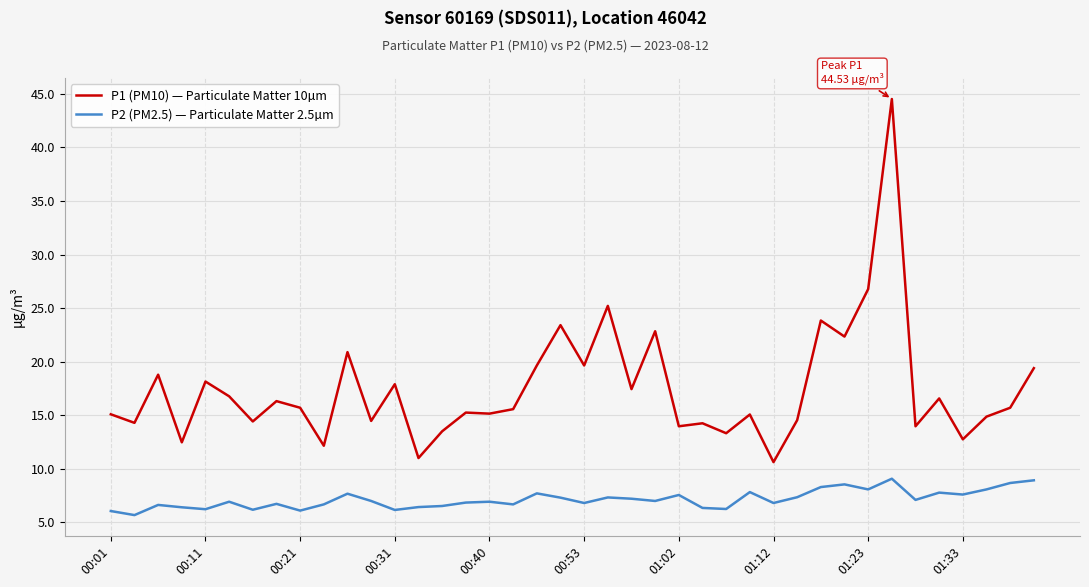

Is this an area chart (filled region under the line)?

No